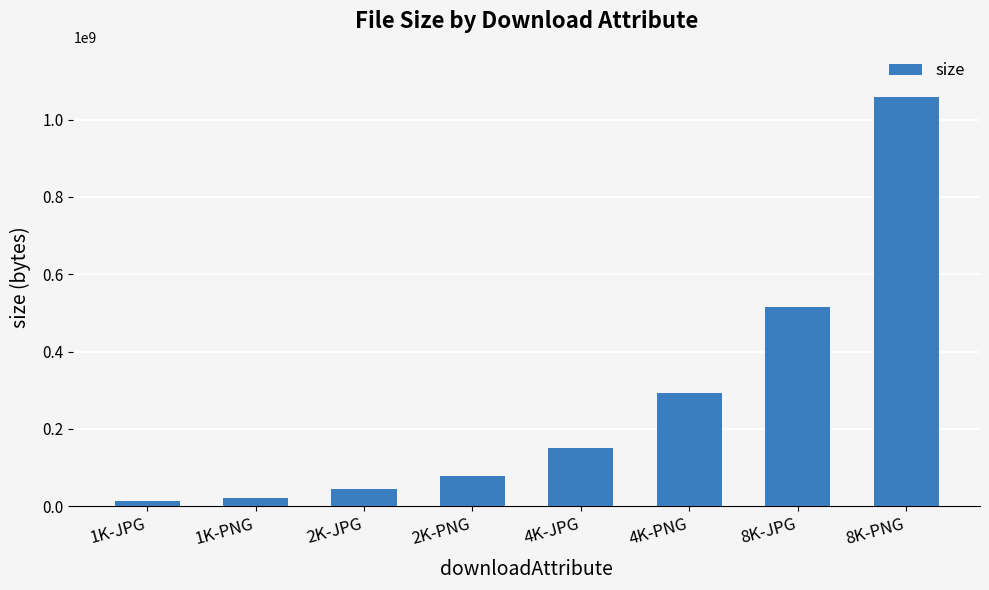

What is the sum of all values?

2176444407